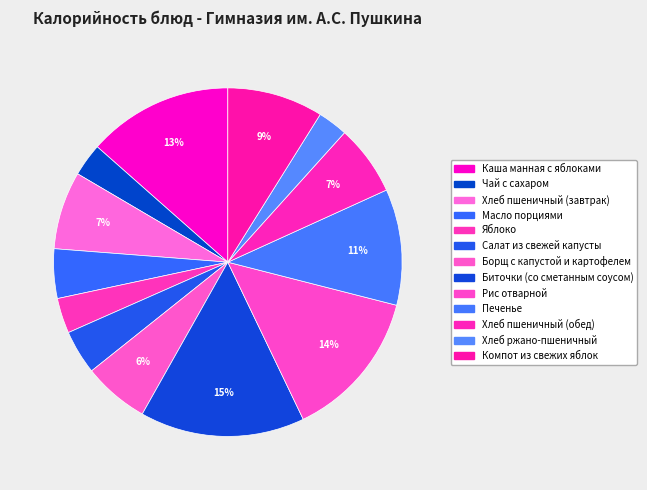

Is the sum of Каша манная с яблоками and Рис отварной greater than half?

No